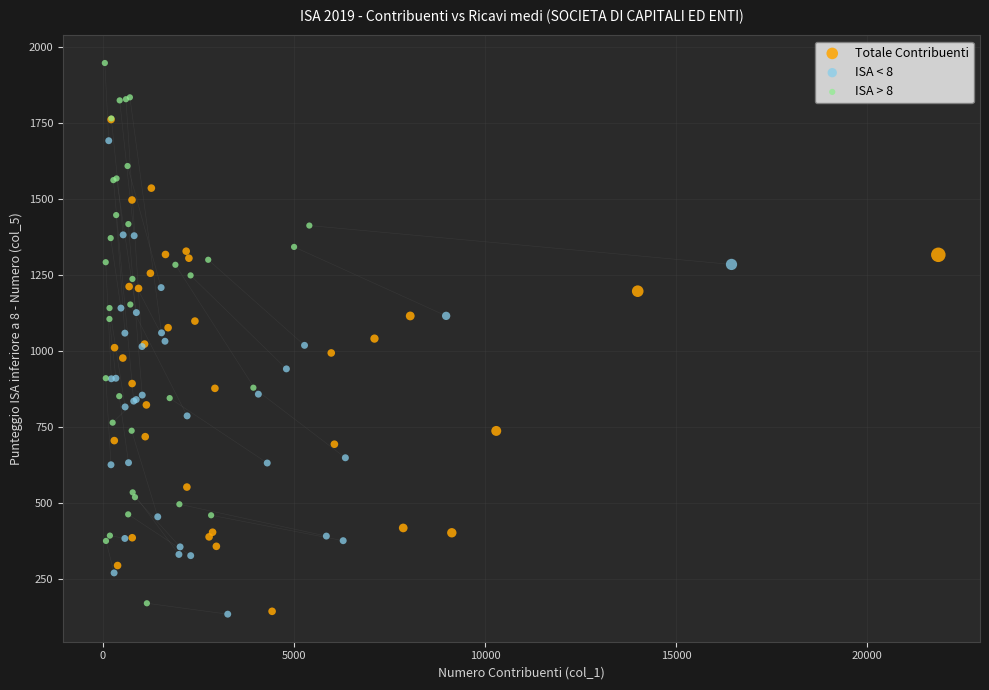

Which series has the largest Y range (max minus min)?

ISA > 8